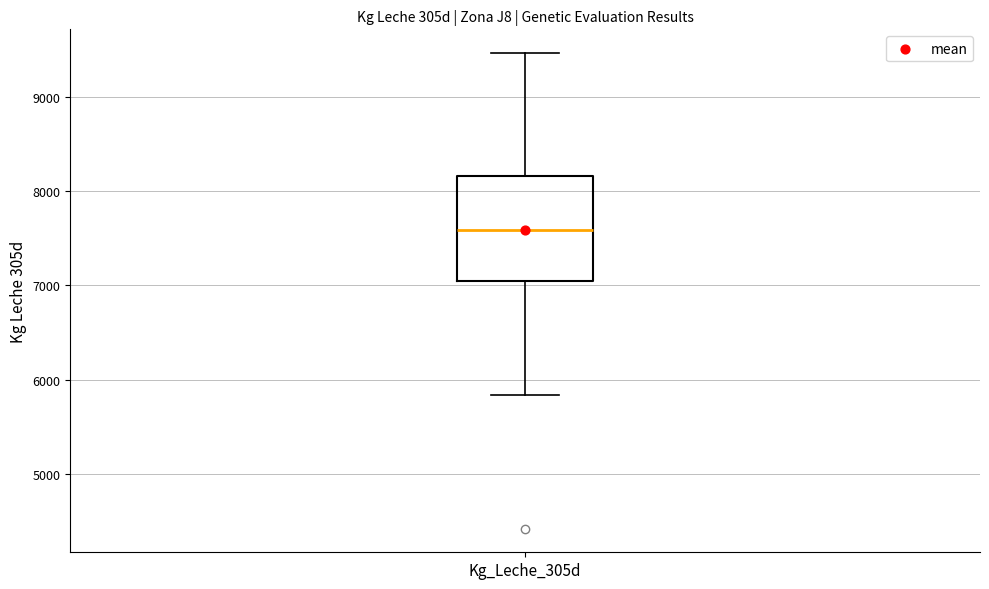

Read this box plot against the y-axis: the position of the median line, the range covered by the box, and the ends of both whiskers. The values are not printed on the chart, so give them approximately, as read against the axis.

median 7600, box 7100 to 8200, whiskers 5800 to 9500